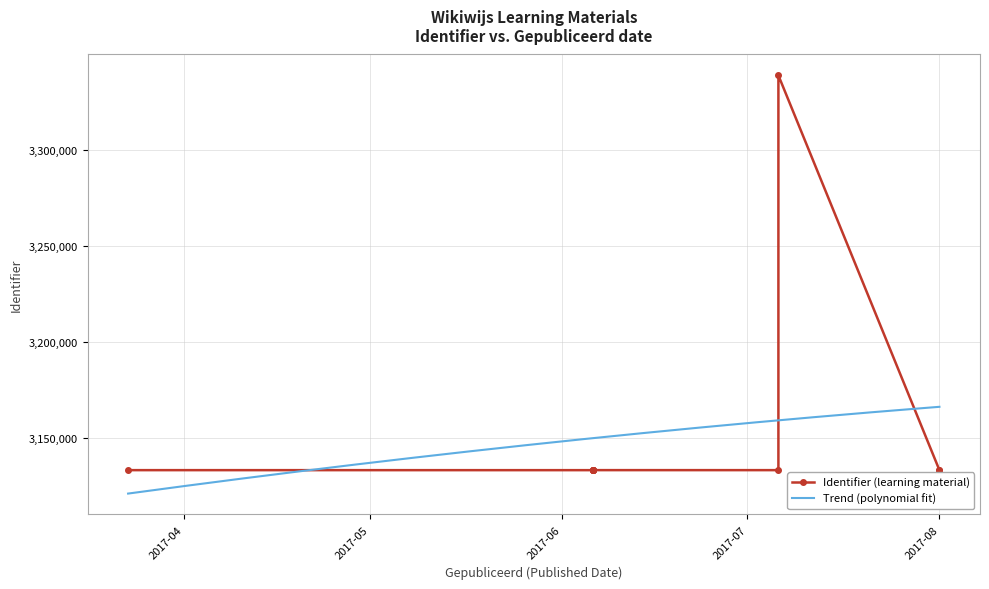

Rank the categories by value from highest to lowest.

2017-07-06, 2017-03-23, 2017-06-06, 2017-07-06, 2017-08-01, 2017-06-06, 2017-06-06, 2017-06-06, 2017-08-01, 2017-06-06, 2017-06-06